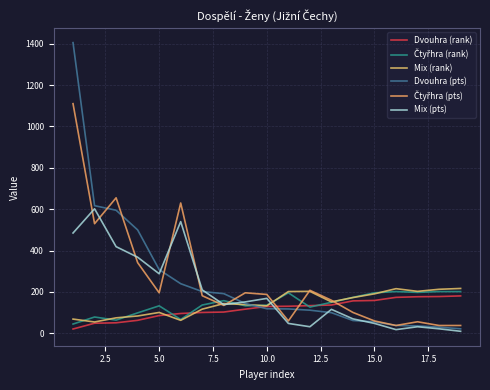

Which series ends up on top after the final intersection of Dvouhra (rank) and Čtyřhra (rank)?

Čtyřhra (rank)